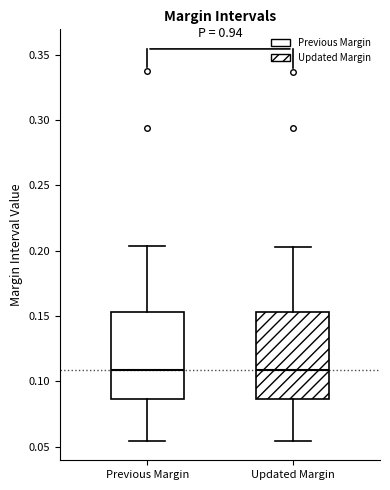

Reading left to right, transcribe this box plot: for each box, give where its median line is, the range the box spans, and where its two whiskers end, as read against the y-axis. The values are not printed on the chart, so give them approximately, as read against the axis.

Previous Margin: median 0.110, box 0.085 to 0.155, whiskers 0.055 to 0.205
Updated Margin: median 0.110, box 0.085 to 0.155, whiskers 0.055 to 0.205